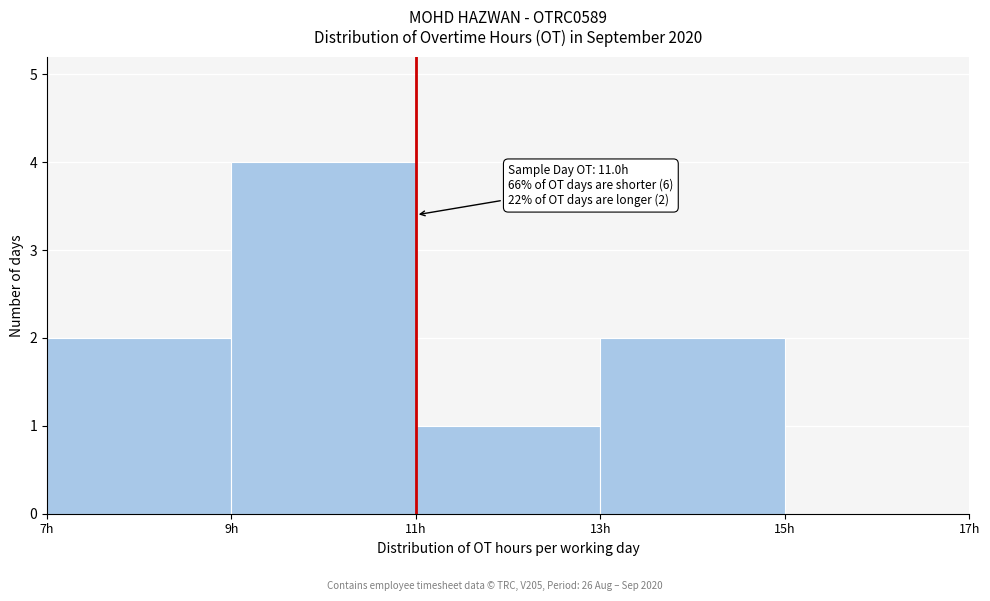

Over which range of the x-axis is the bar tallest?

9 to 11